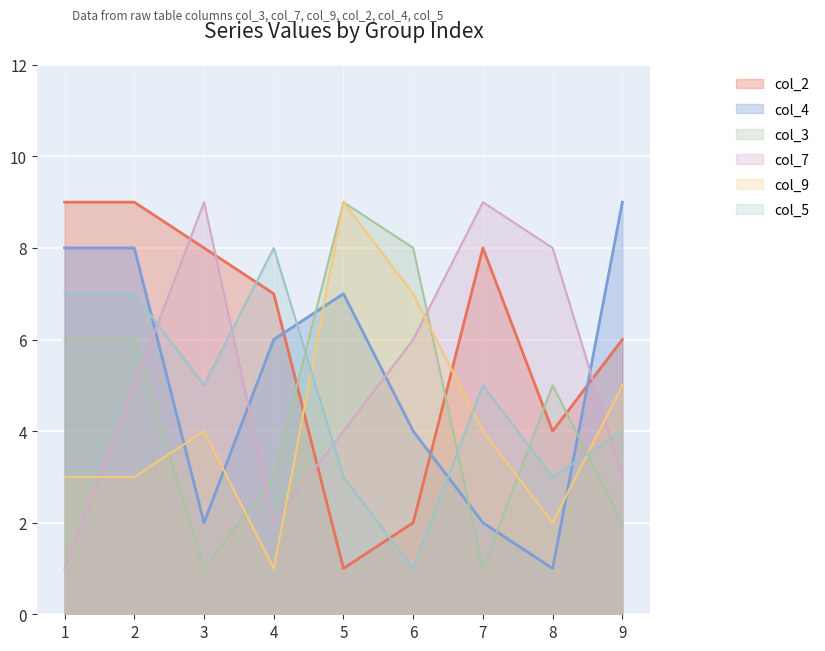

At which label does col_4 first exceed 6?

1